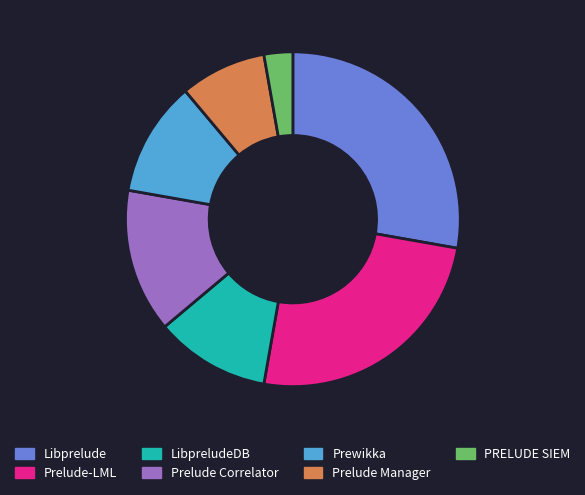

Is it true that Prelude-LML is 16% of the pie?

False